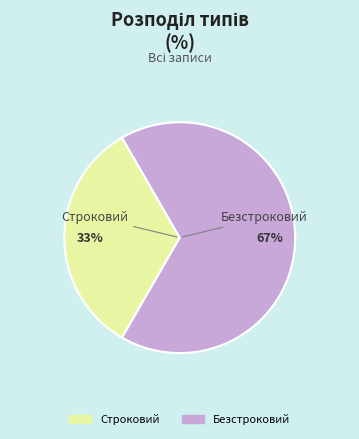

Approximately how many times larger is the value at Безстроковий compared to Строковий?

2.0